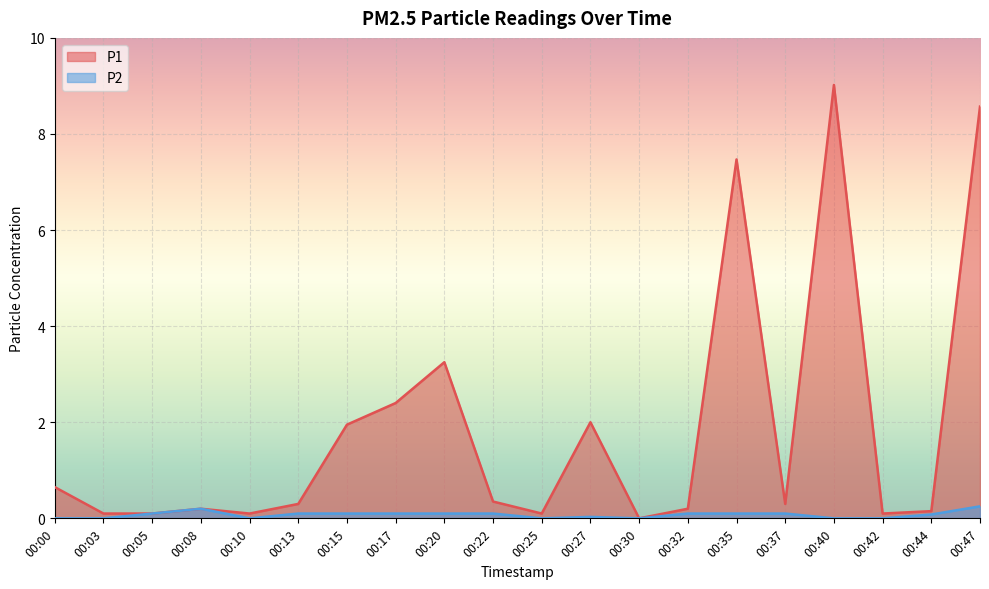

What is the total value across all series at 00:47?

8.8